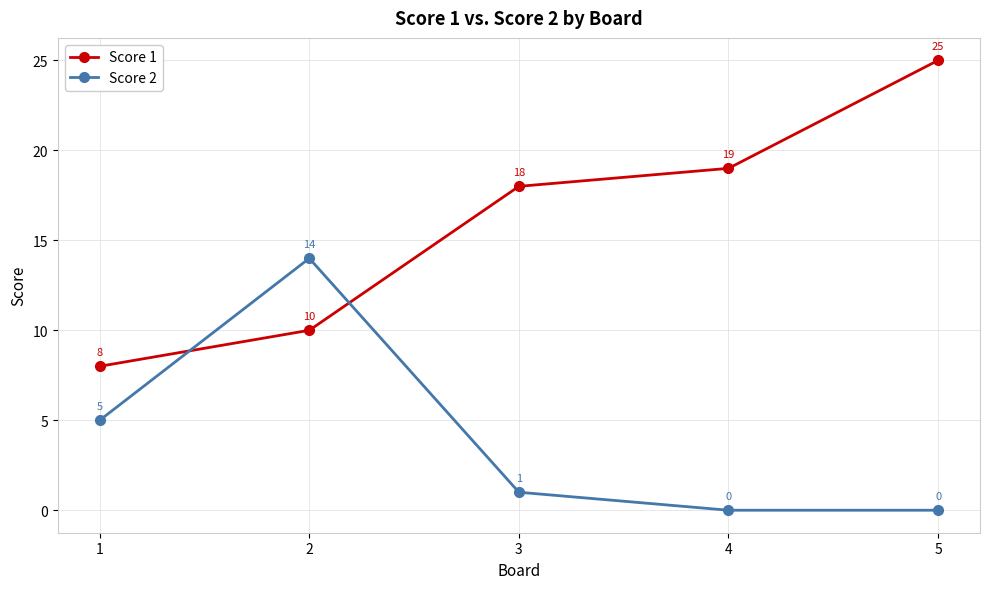

Rank the series at 1 from lowest to highest value.

Score 2, Score 1